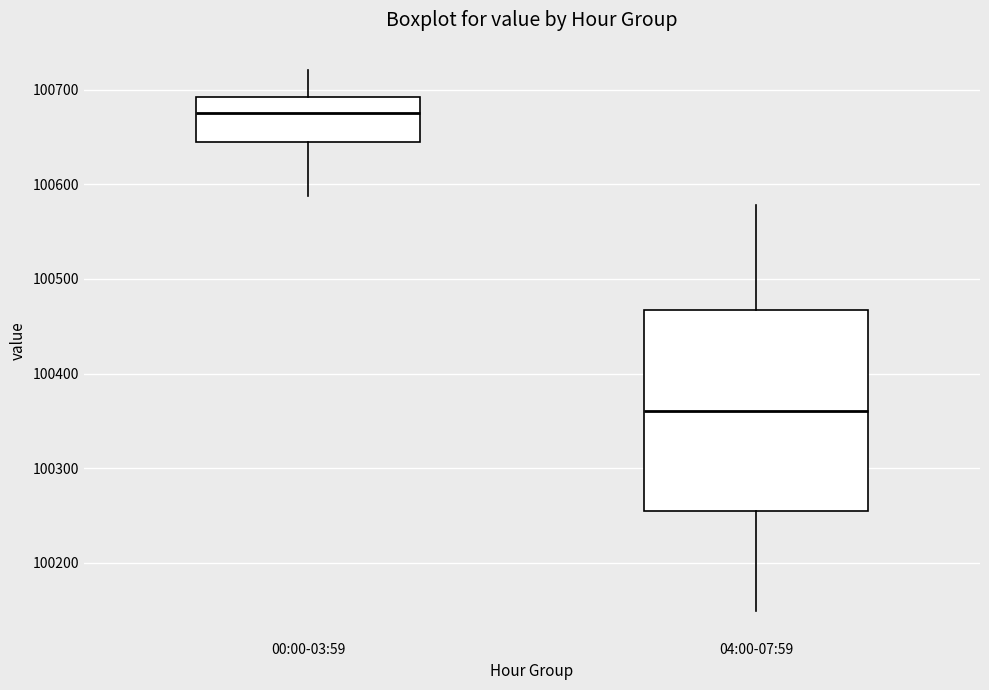

Comparing the boxes themselves (not the whiskers), which one is the tallest?

04:00-07:59